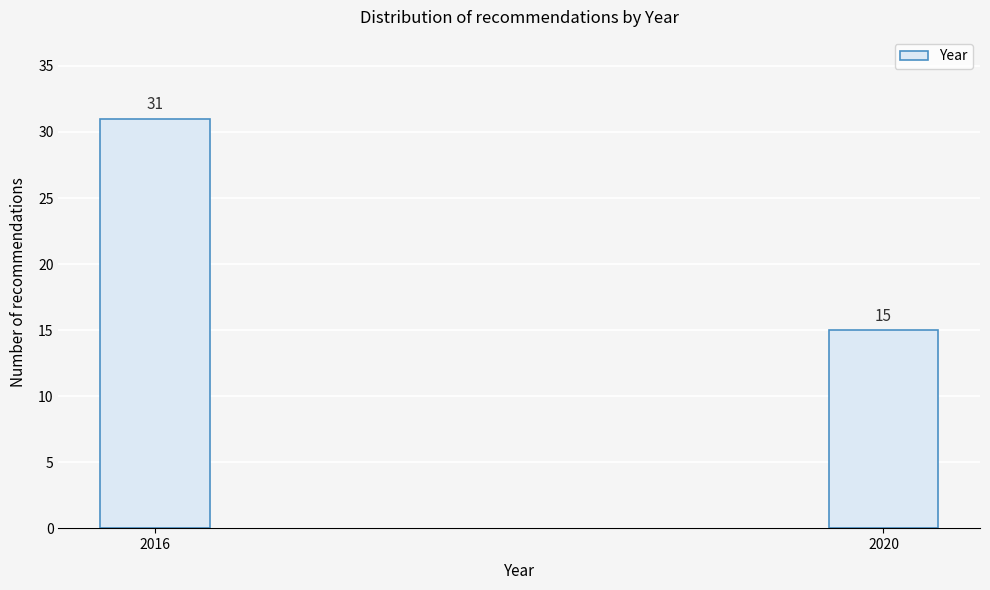

Reading right to left, what are all the values shown in this chart?

2020=15	2016=31